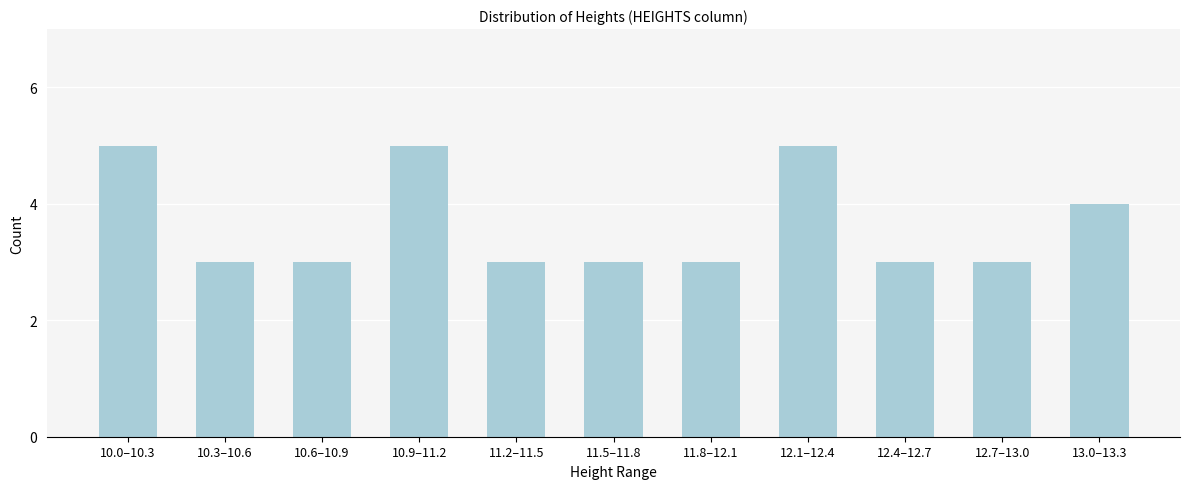

Reading right to left, extract all data points from this chart.

13.0–13.3=4	12.7–13.0=3	12.4–12.7=3	12.1–12.4=5	11.8–12.1=3	11.5–11.8=3	11.2–11.5=3	10.9–11.2=5	10.6–10.9=3	10.3–10.6=3	10.0–10.3=5